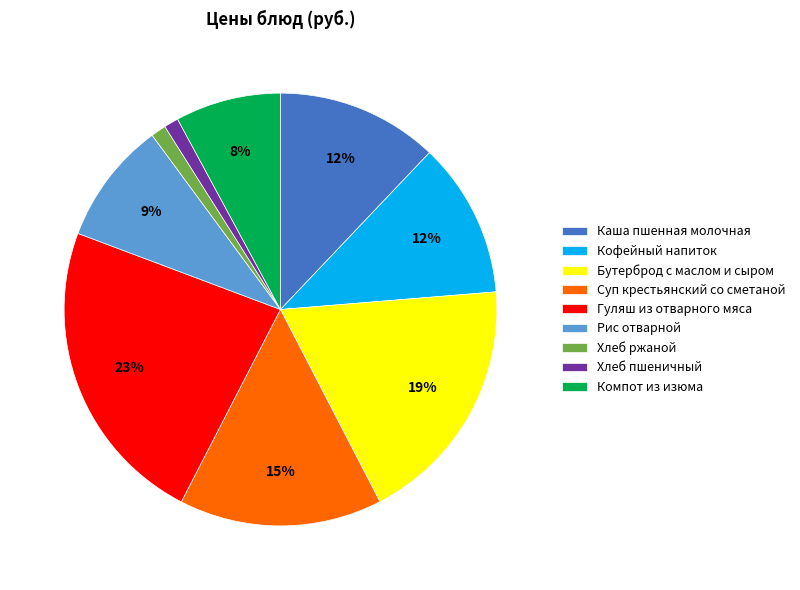

Is there a majority slice in this chart?

No